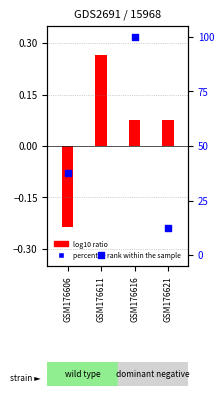

Which has a higher value, GSM176616 or GSM176606?

GSM176616